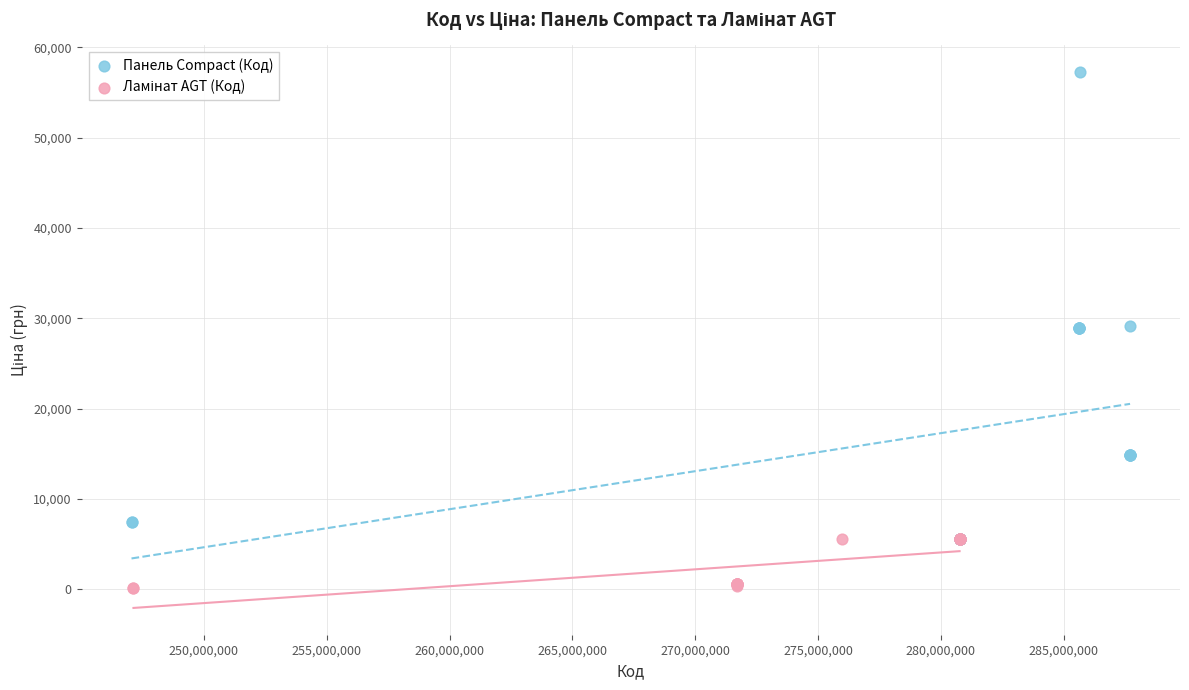

Which series has the largest Y range (max minus min)?

Панель Compact (Код)